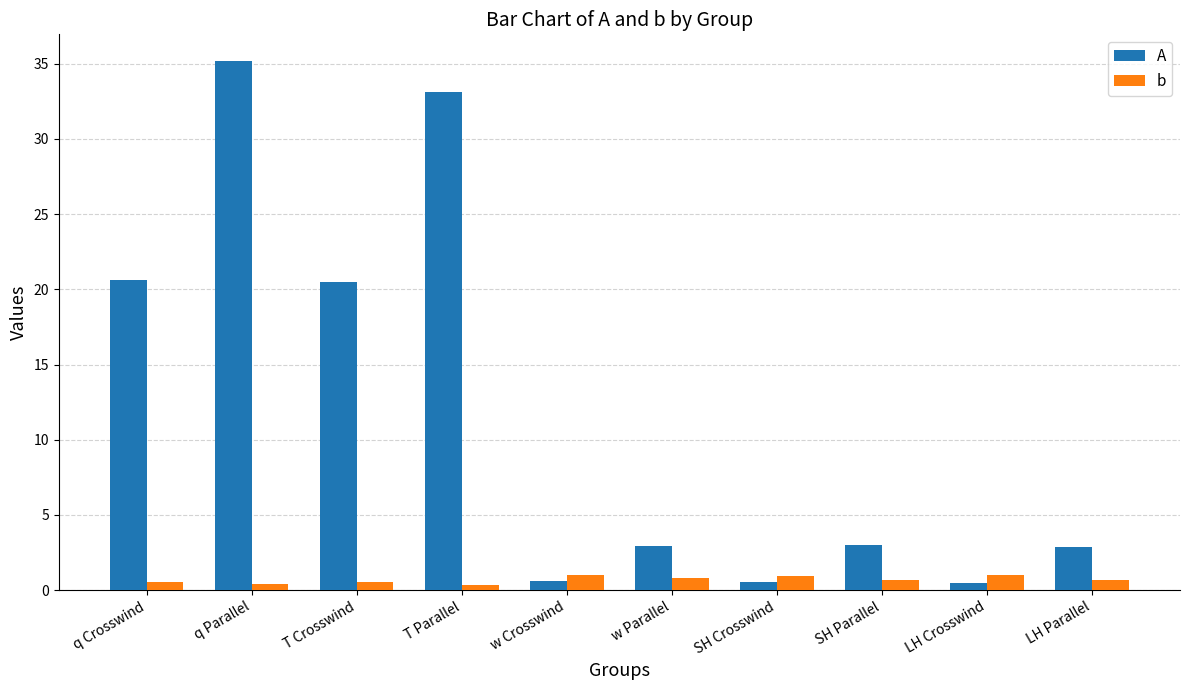

What is the spread (max minus min) of values at LH Crosswind?

0.5